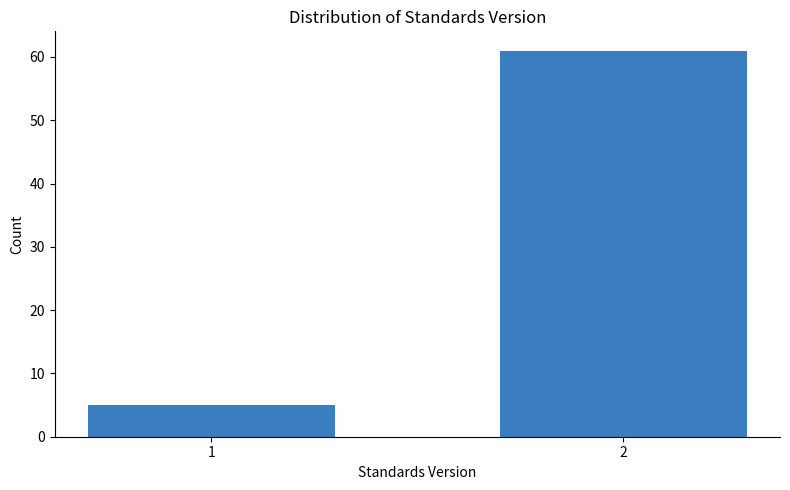

Reading left to right, extract all data points from this chart.

1=5	2=61